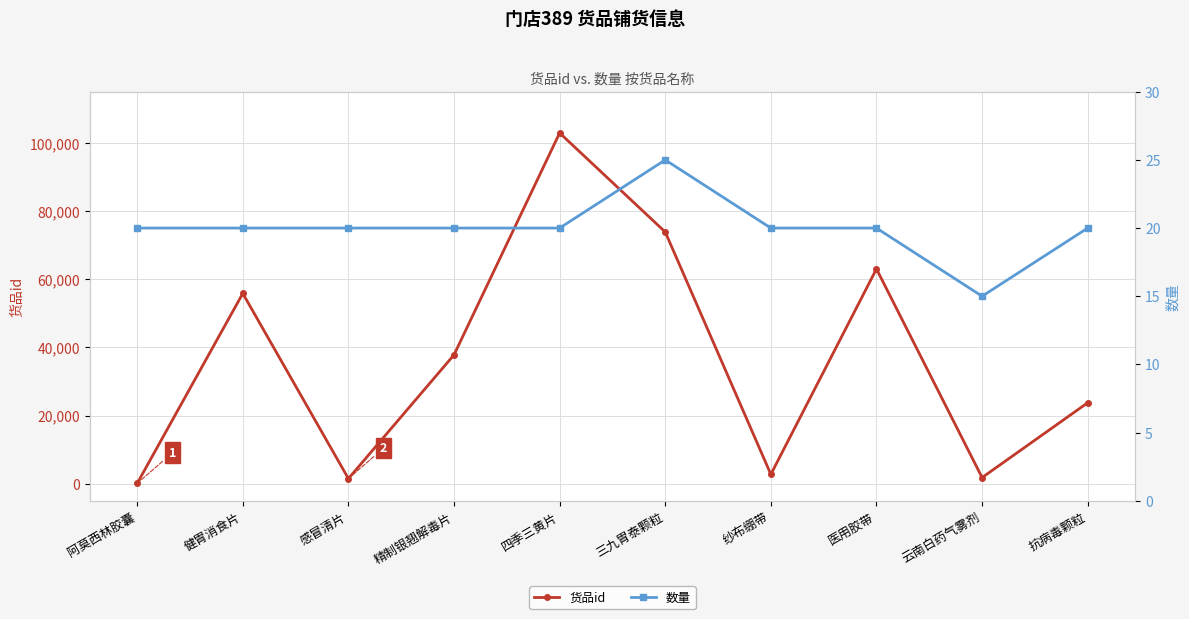

True or false: 数量 and 货品id intersect in this chart.

False